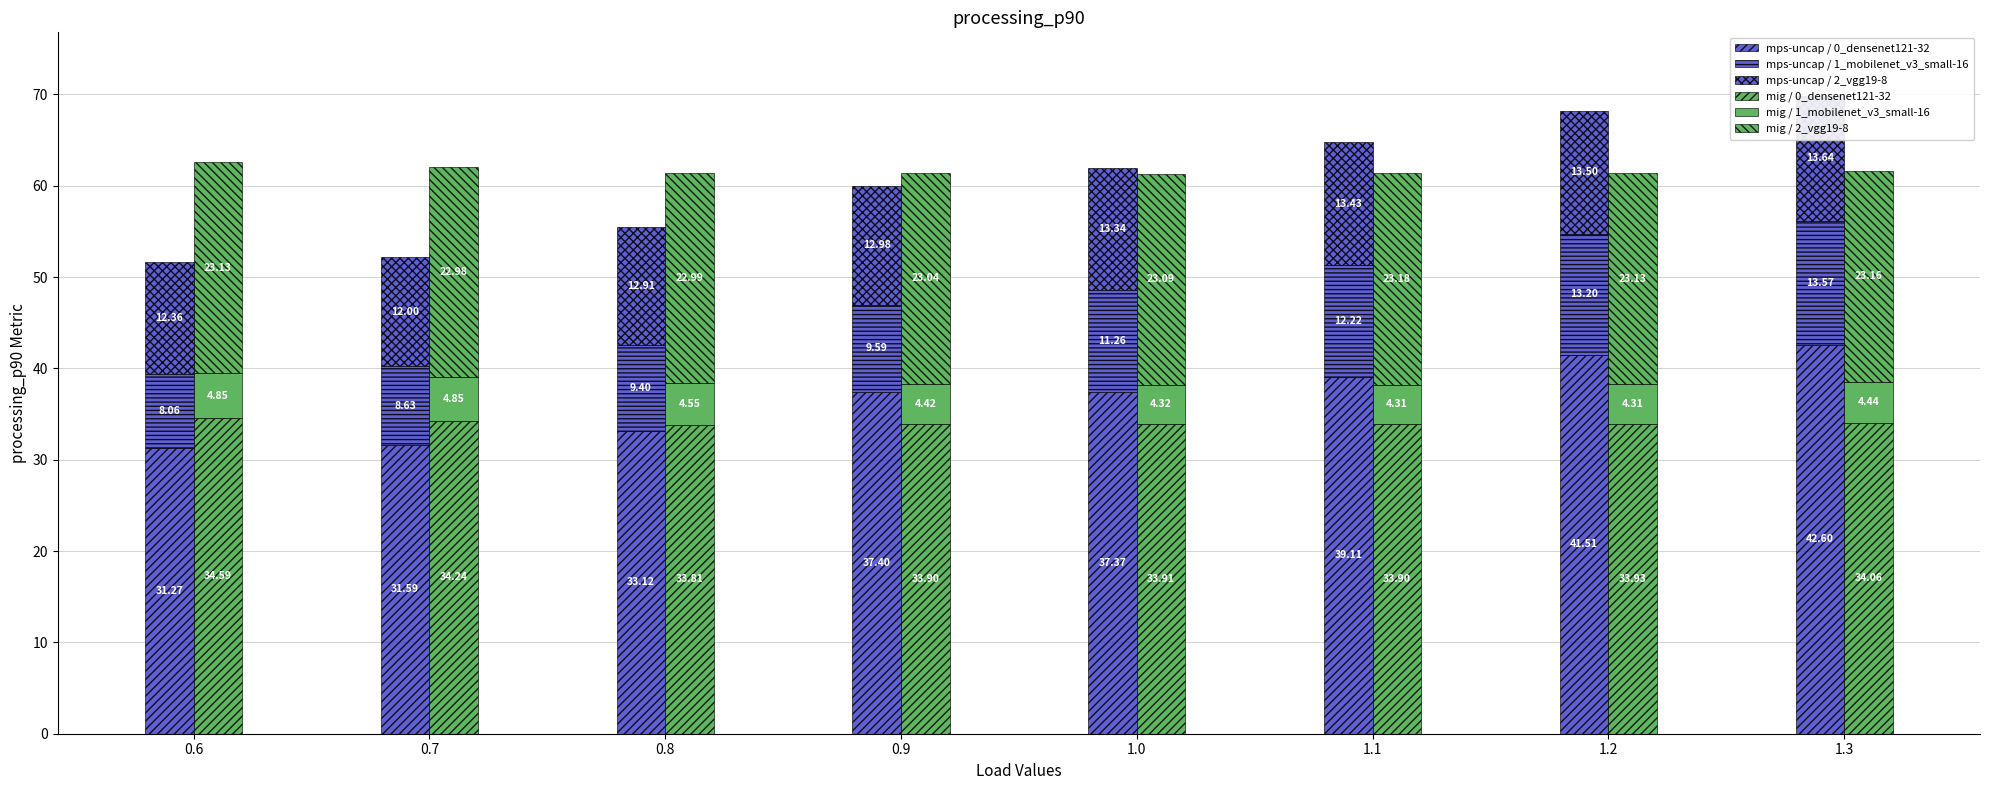

Reading left to right, what are all the values shown in this chart?

mps-uncap / 0_densenet121-32: 0.6=31.3	0.7=31.6	0.8=33.1	0.9=37.4	1.0=37.4	1.1=39.1	1.2=41.5	1.3=42.6
mps-uncap / 1_mobilenet_v3_small-16: 0.6=8.1	0.7=8.6	0.8=9.4	0.9=9.6	1.0=11.3	1.1=12.2	1.2=13.2	1.3=13.6
mps-uncap / 2_vgg19-8: 0.6=12.4	0.7=12.0	0.8=12.9	0.9=13.0	1.0=13.3	1.1=13.4	1.2=13.5	1.3=13.6
mig / 0_densenet121-32: 0.6=34.6	0.7=34.2	0.8=33.8	0.9=33.9	1.0=33.9	1.1=33.9	1.2=33.9	1.3=34.1
mig / 1_mobilenet_v3_small-16: 0.6=4.9	0.7=4.9	0.8=4.5	0.9=4.4	1.0=4.3	1.1=4.3	1.2=4.3	1.3=4.4
mig / 2_vgg19-8: 0.6=23.1	0.7=23.0	0.8=23.0	0.9=23.0	1.0=23.1	1.1=23.2	1.2=23.1	1.3=23.2